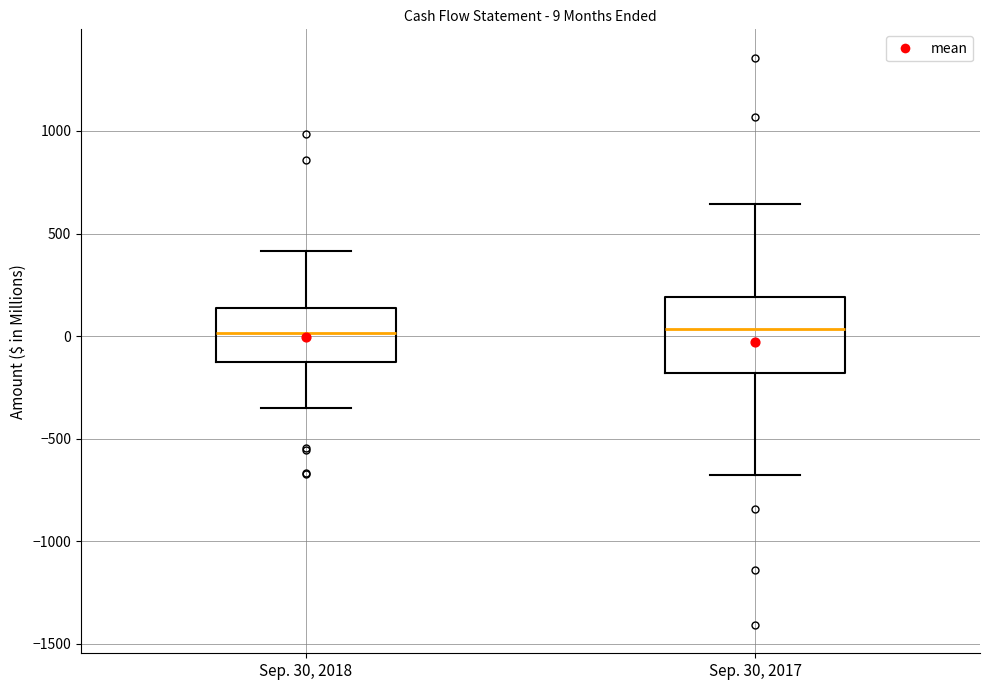

Comparing the boxes themselves (not the whiskers), which one is the tallest?

Sep. 30, 2017